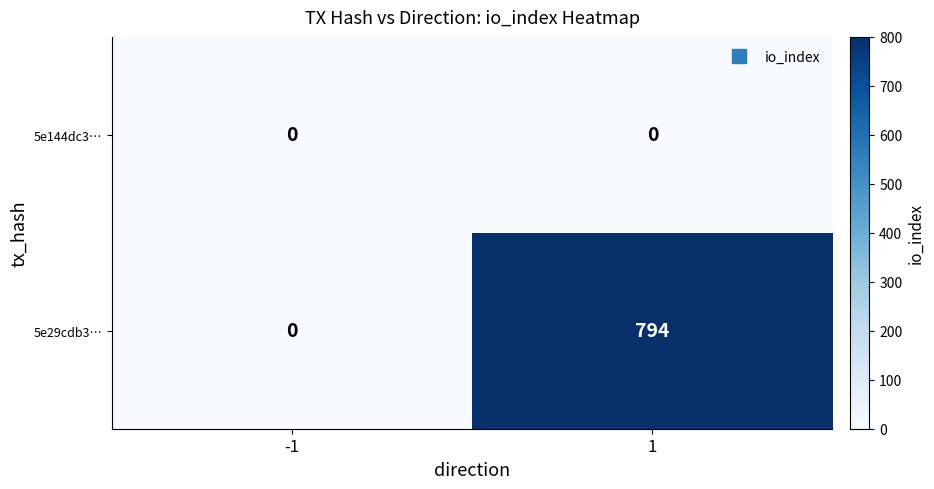

Reading right to left, extract all data points from this chart.

5e144dc3…: 1=0	-1=0
5e29cdb3…: 1=794	-1=0